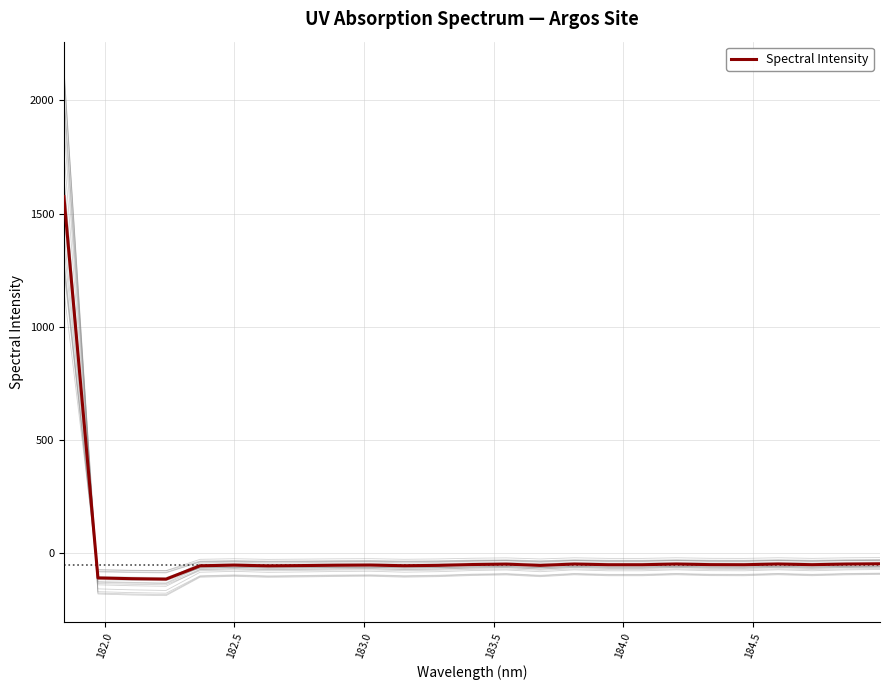

What is the highest value of the Spectral Intensity series?

1575.0